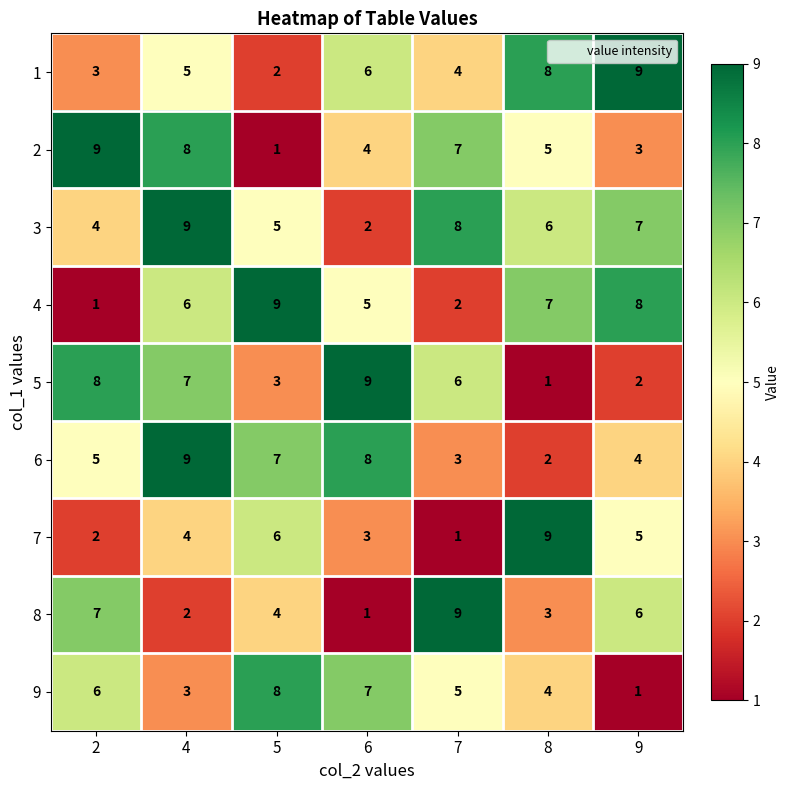

What is the difference between the second highest and second lowest values in the 6 series?

5